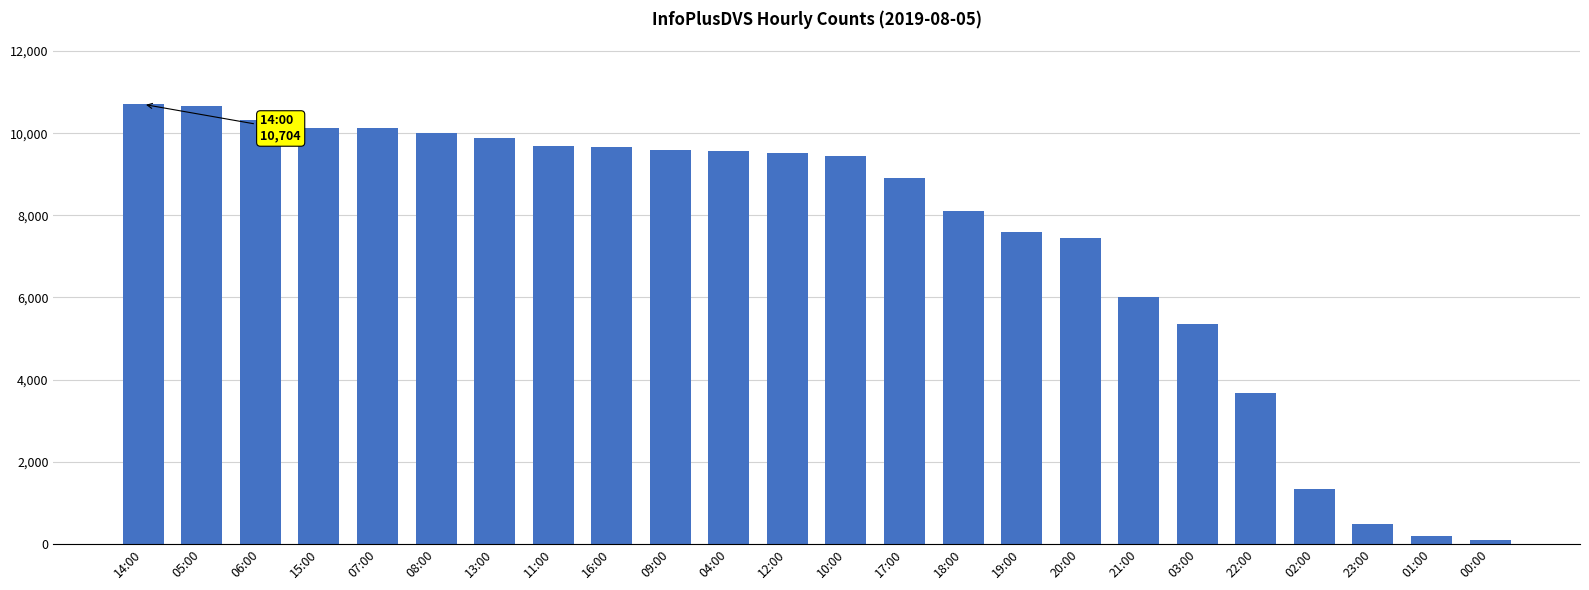

What is the change in value from 05:00 to 03:00?

-5308